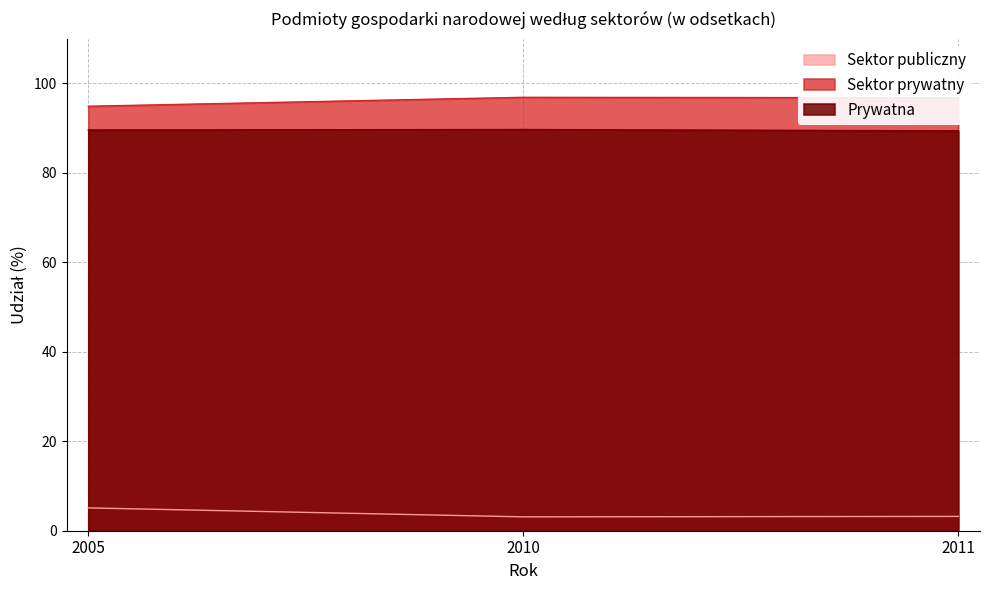

How many series are shown in this chart?

3